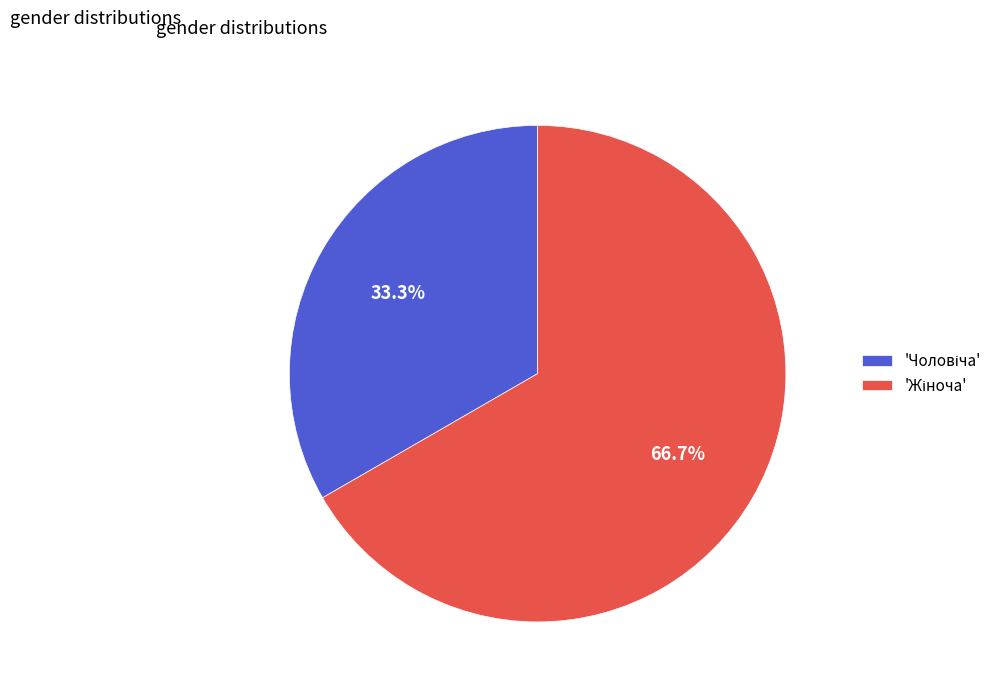

Does any single category account for the majority?

Yes